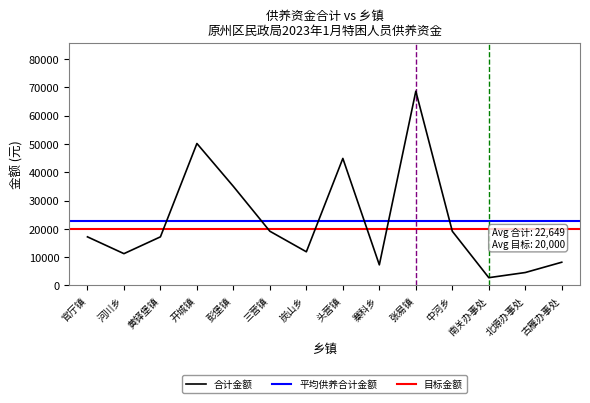

True or false: 城市春节补贴 and 供养资金发放金额（元） intersect in this chart.

False